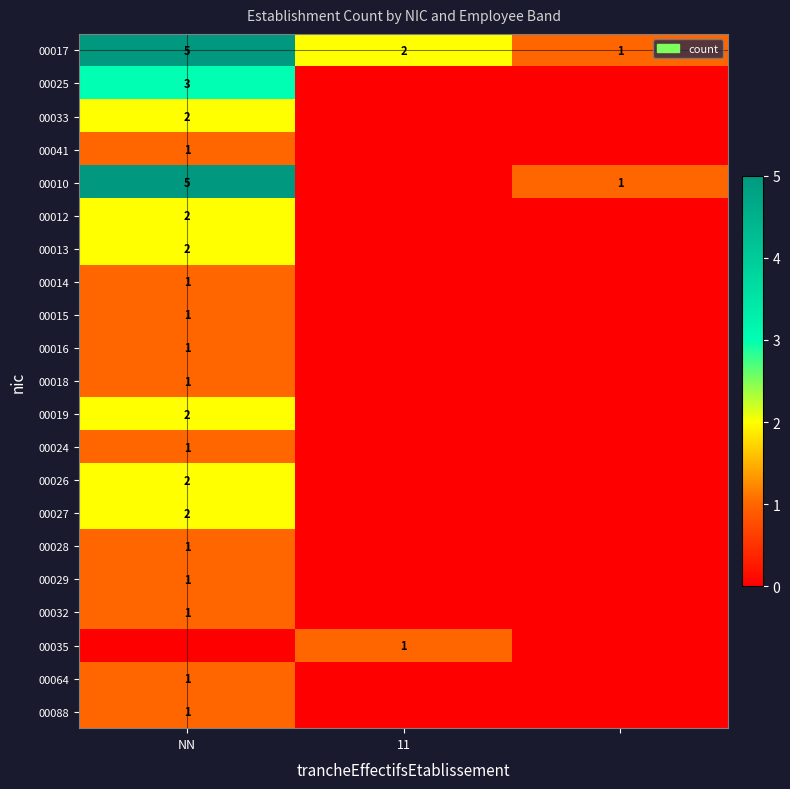

What is the sum of all 00017 values?

8